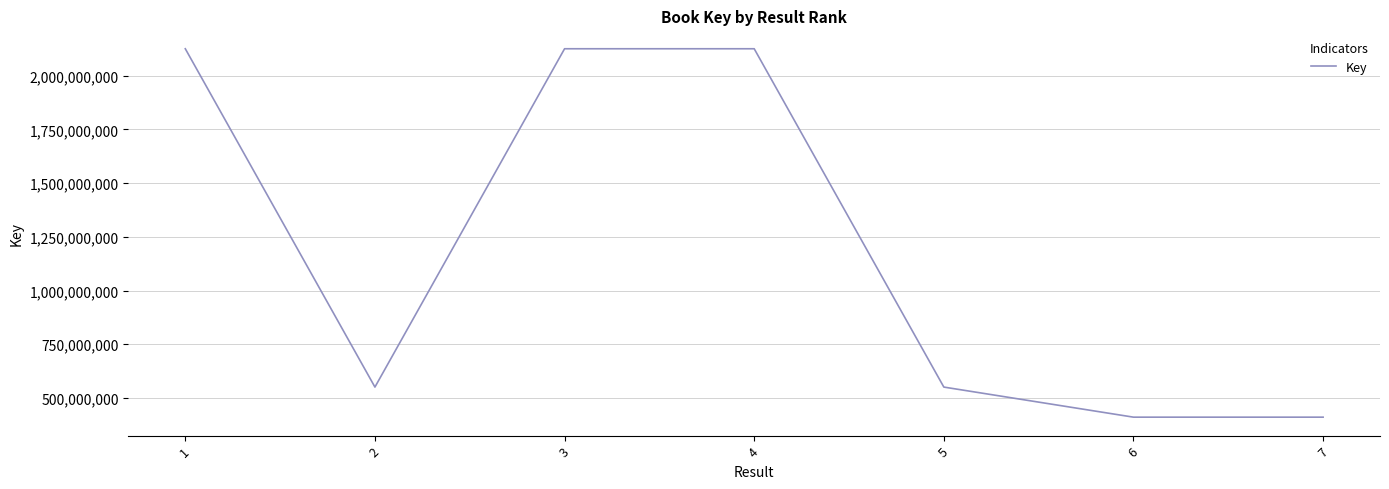

Count the number of categories in the chart.

7